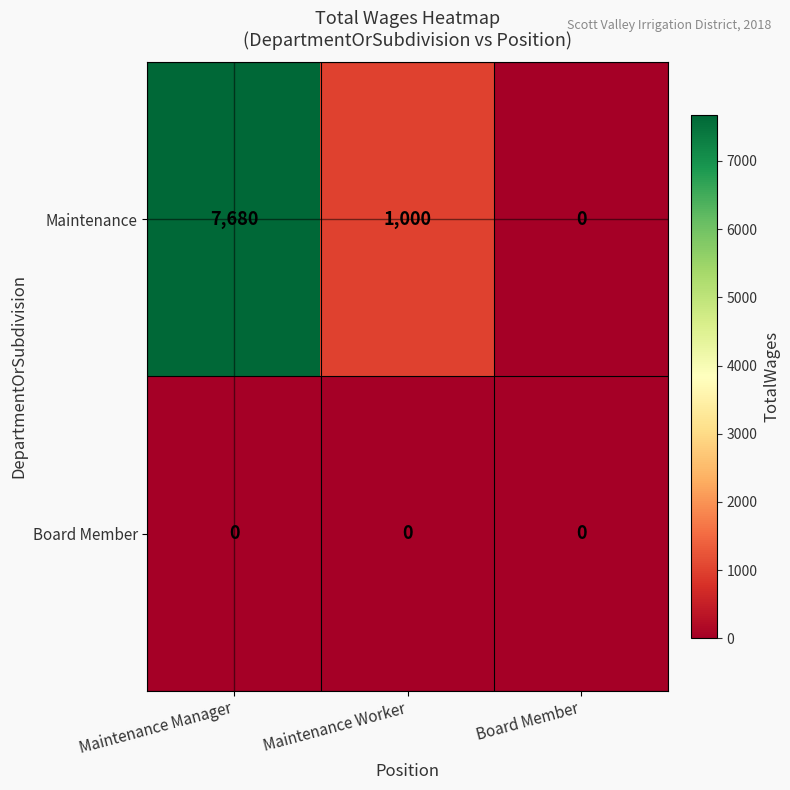

Is it true that Maintenance equals 1000 at Maintenance Worker?

True